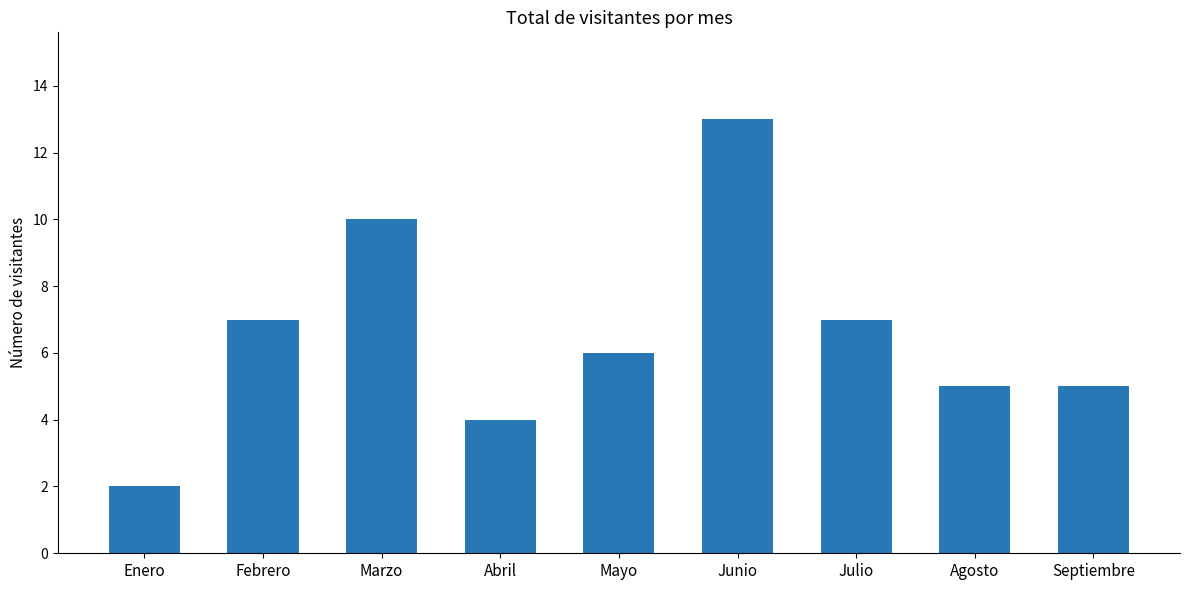

The value at Enero is 3. True or false?

False